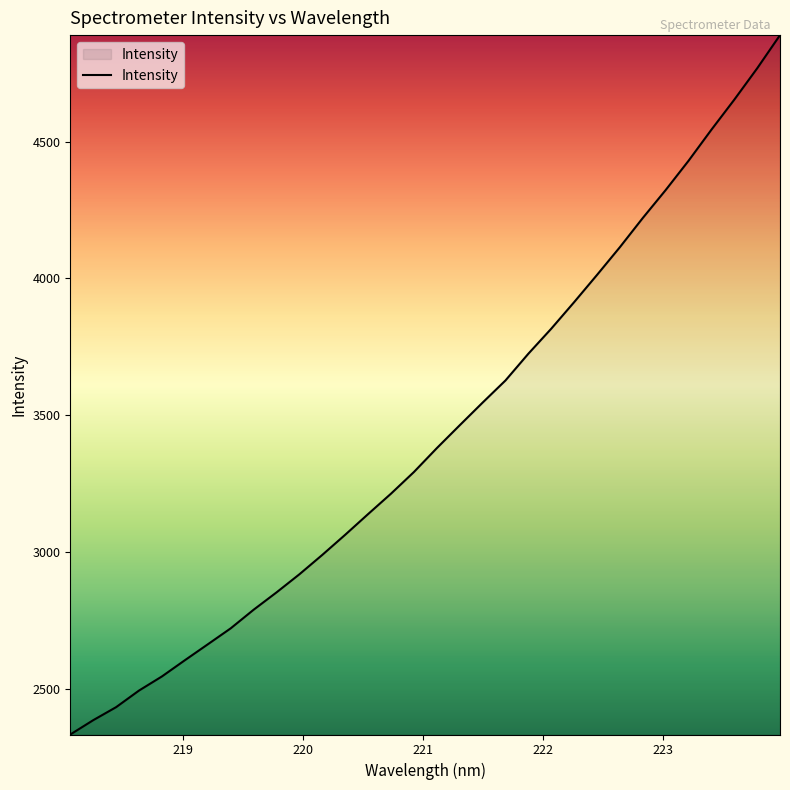

What is the difference between the second highest and minimum values?

2435.4